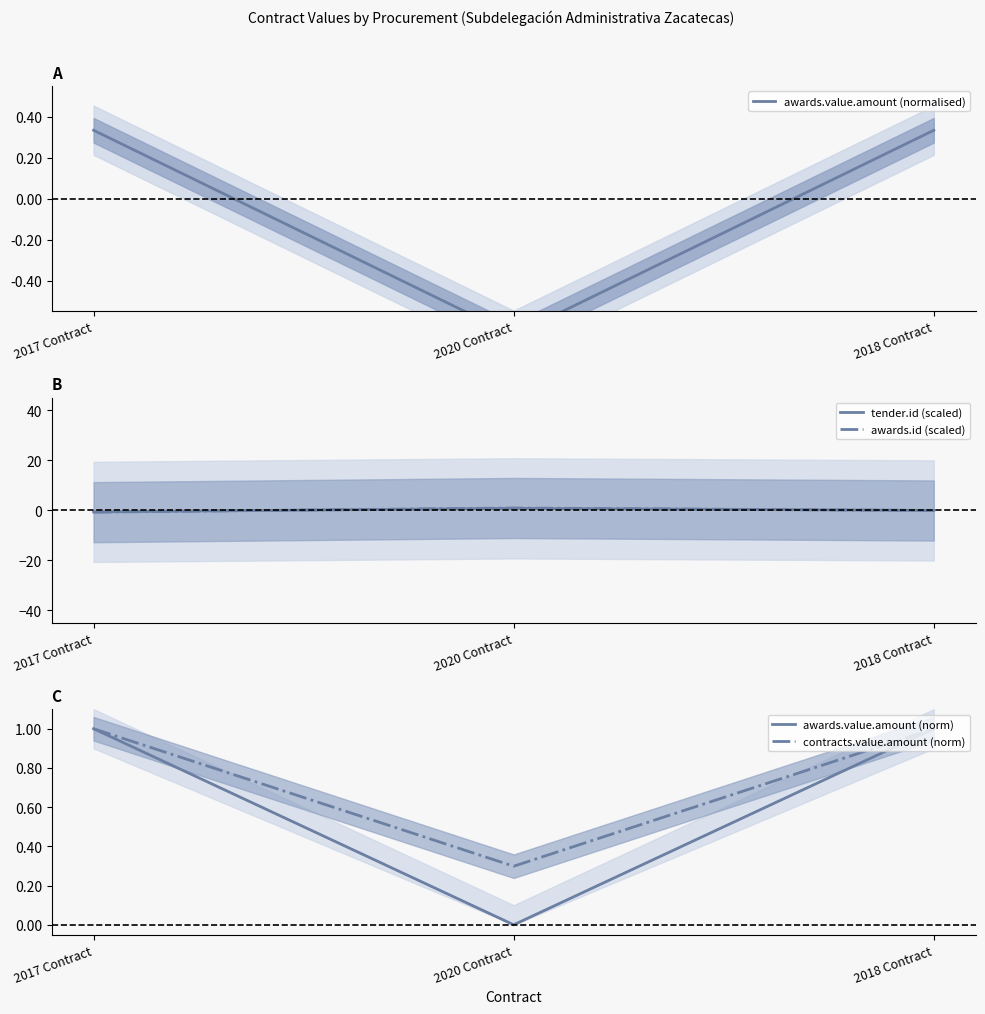

Is the value of awards.value.amount (normalised) at 2017 Contract greater than the value of awards.value.amount (norm) at 2018 Contract?

No